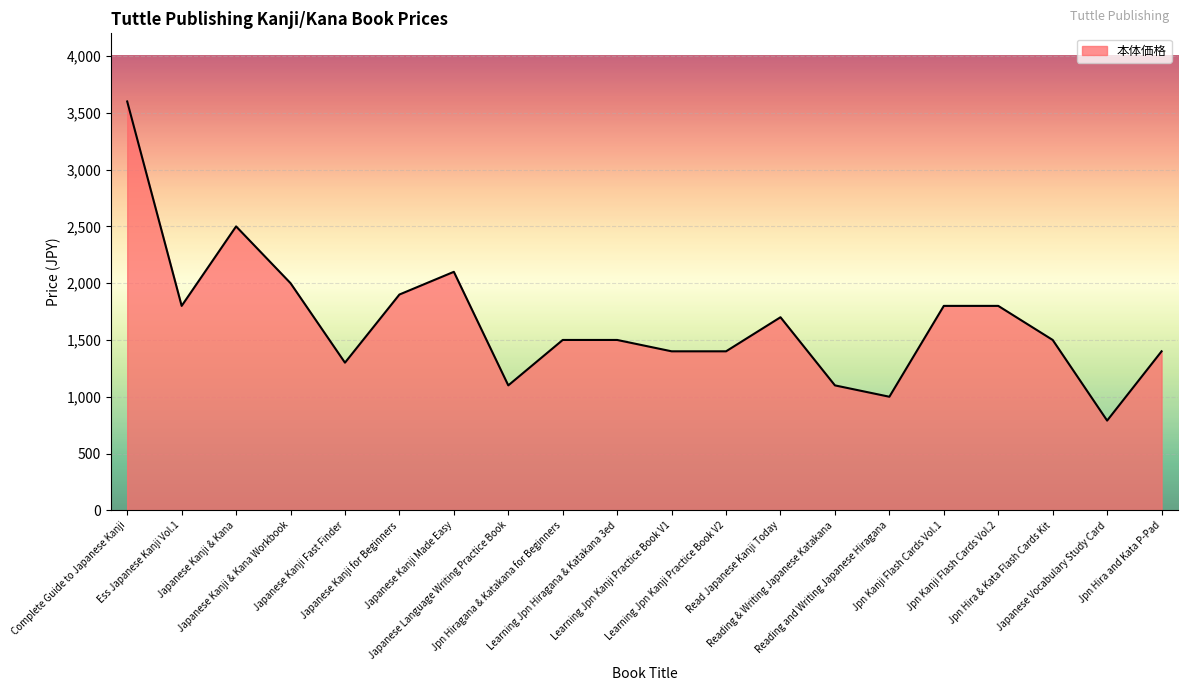

What is the difference between the maximum and minimum values?

2810